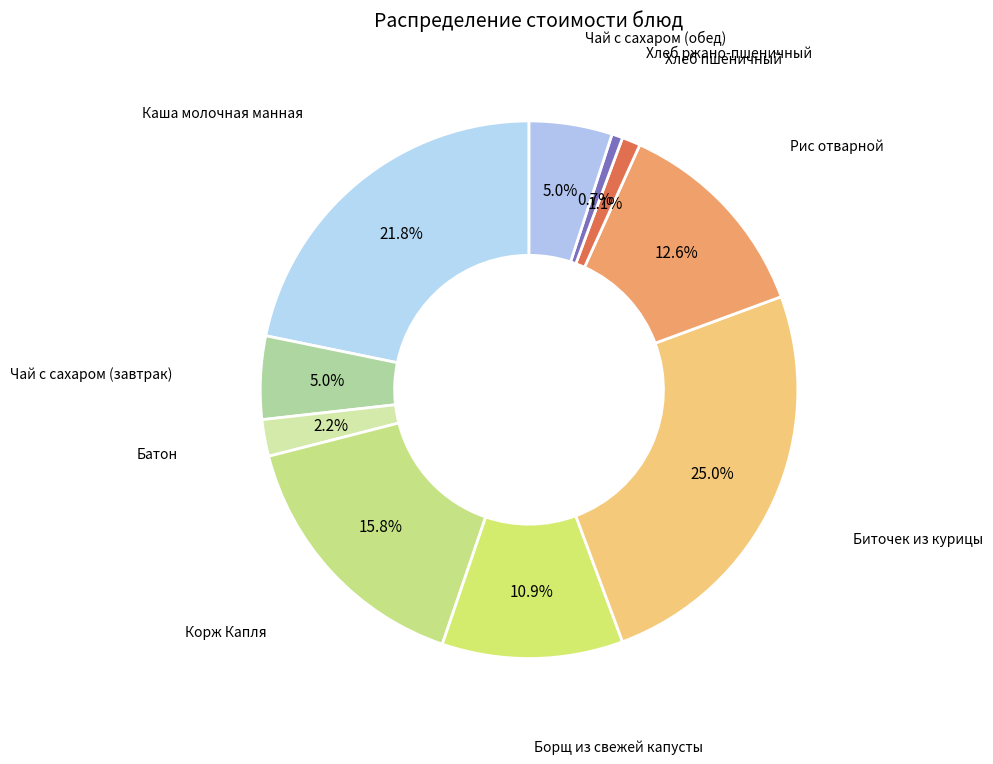

Which slice is the largest?

Биточек из курицы